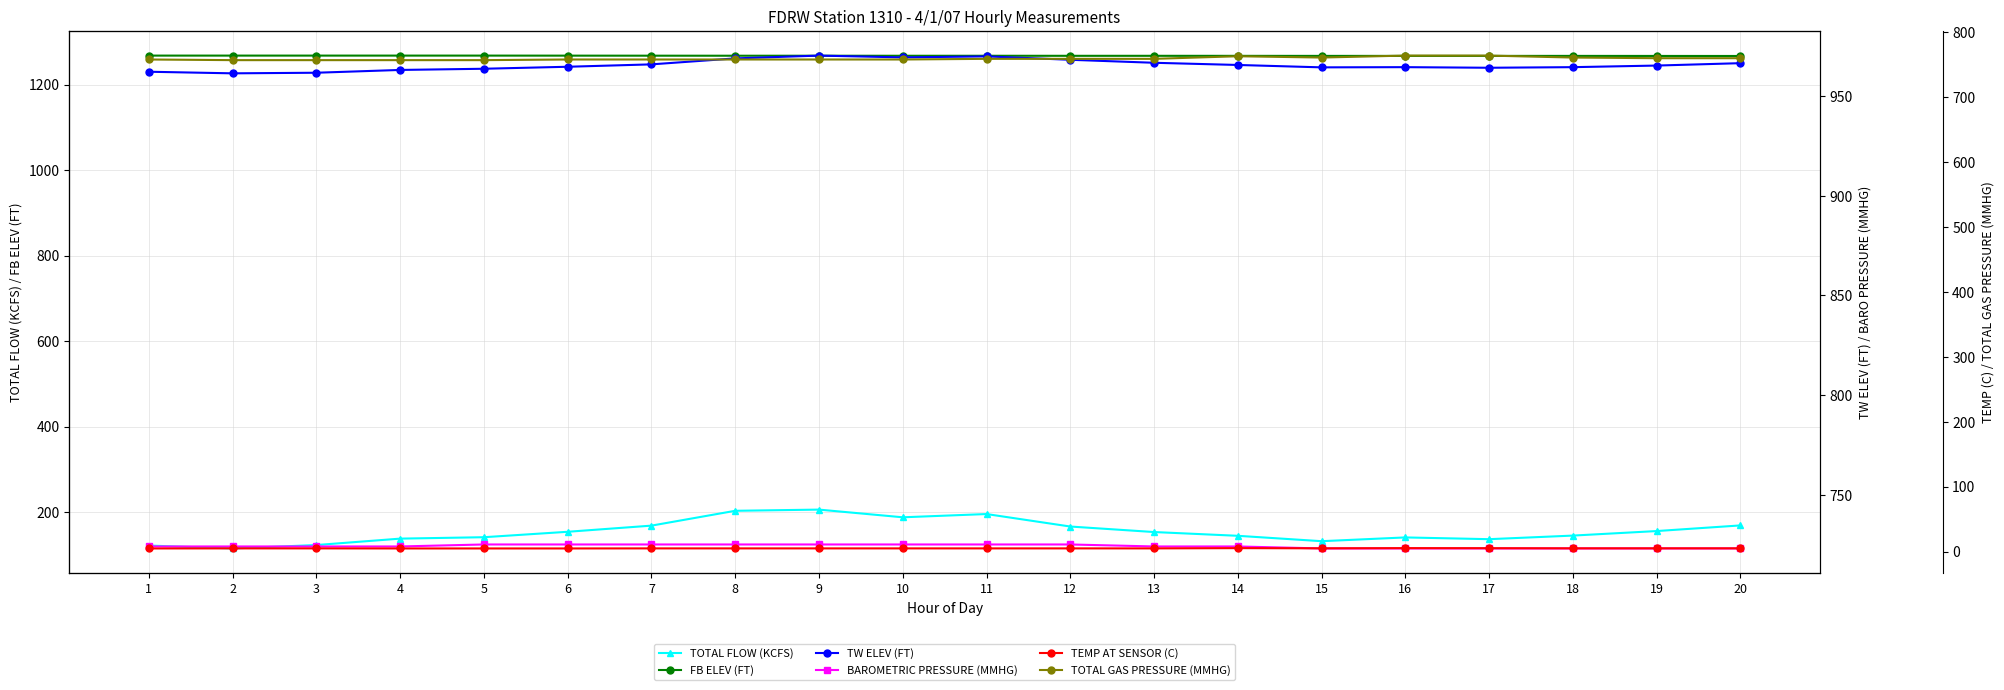

How many lines are shown in the chart?

6